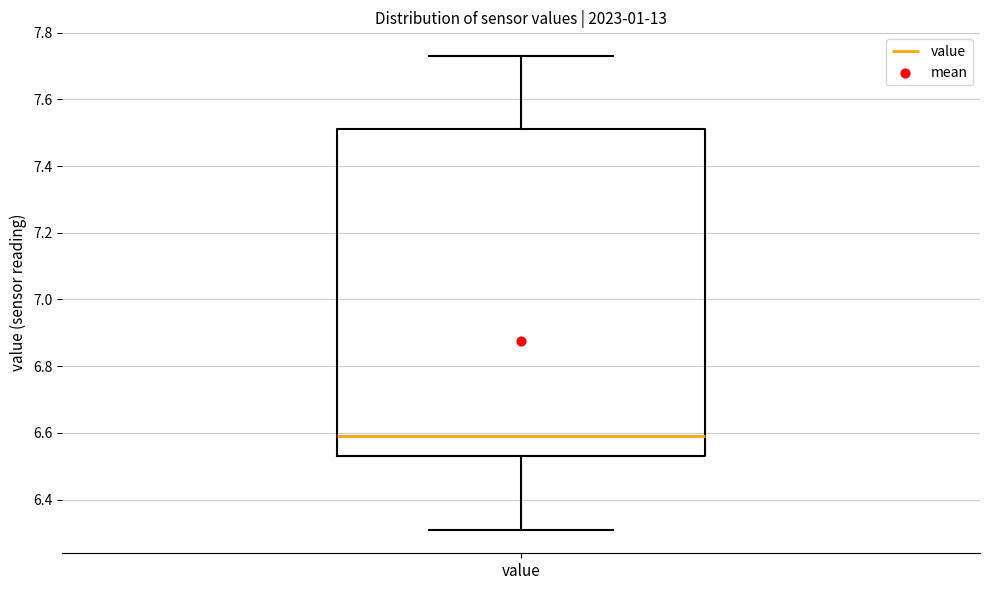

Where does the upper whisker of the box for value end on the y-axis? The values are not printed on the chart, so give them approximately, as read against the axis.

7.74